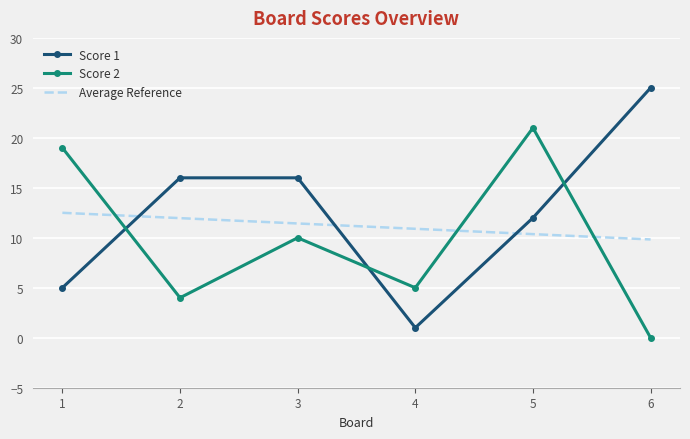

True or false: Score 2 and Average Reference intersect in this chart.

True